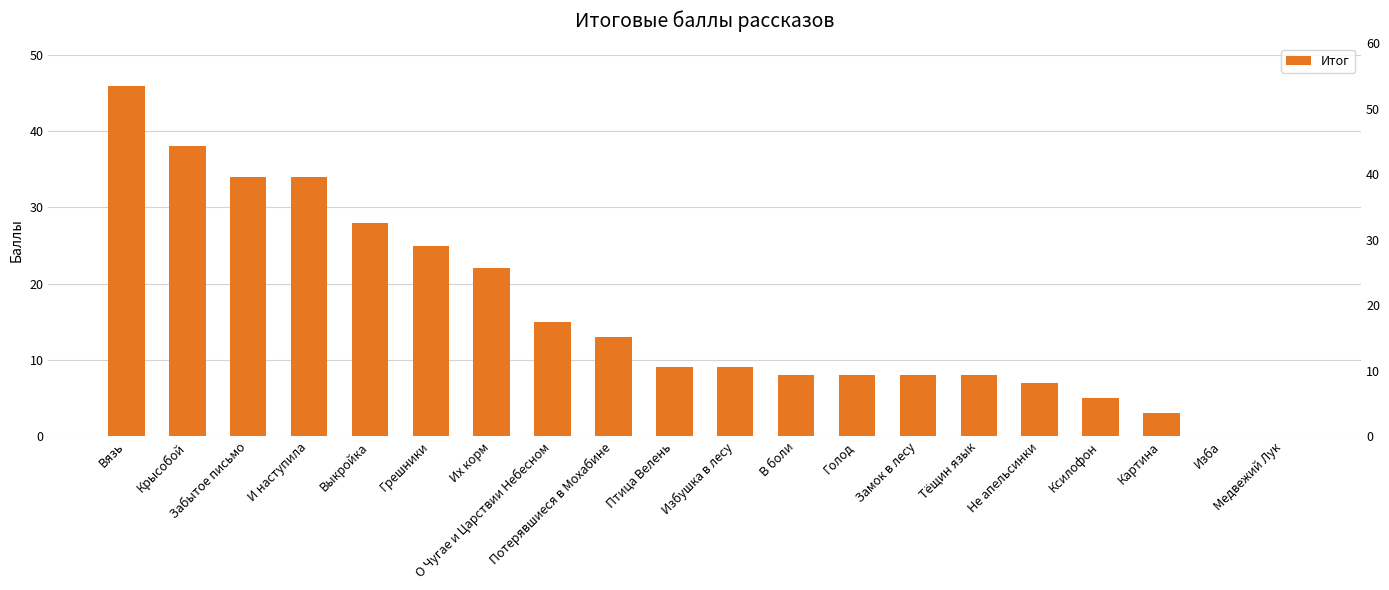

The value at Картина is 3. True or false?

True